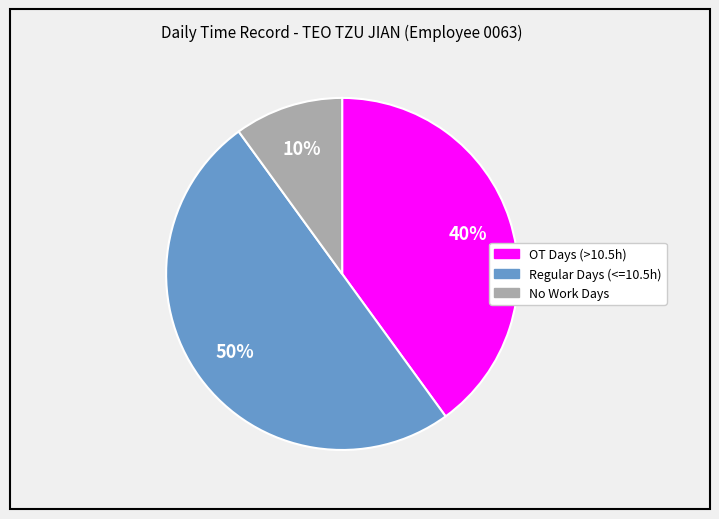

To the nearest percent, what is the average slice percentage?

33%